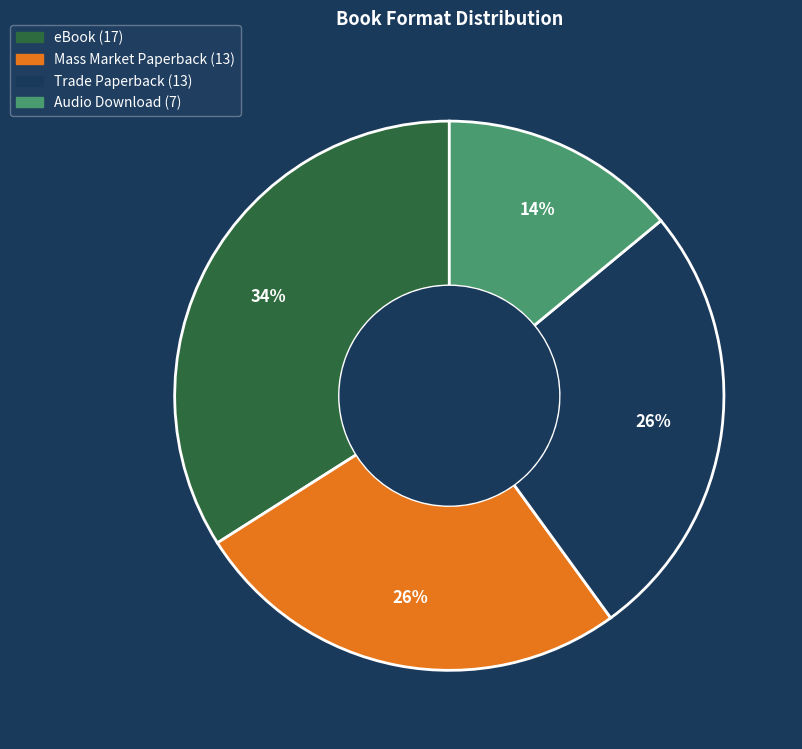

True or false: Audio Download accounts for 14% of the total.

True